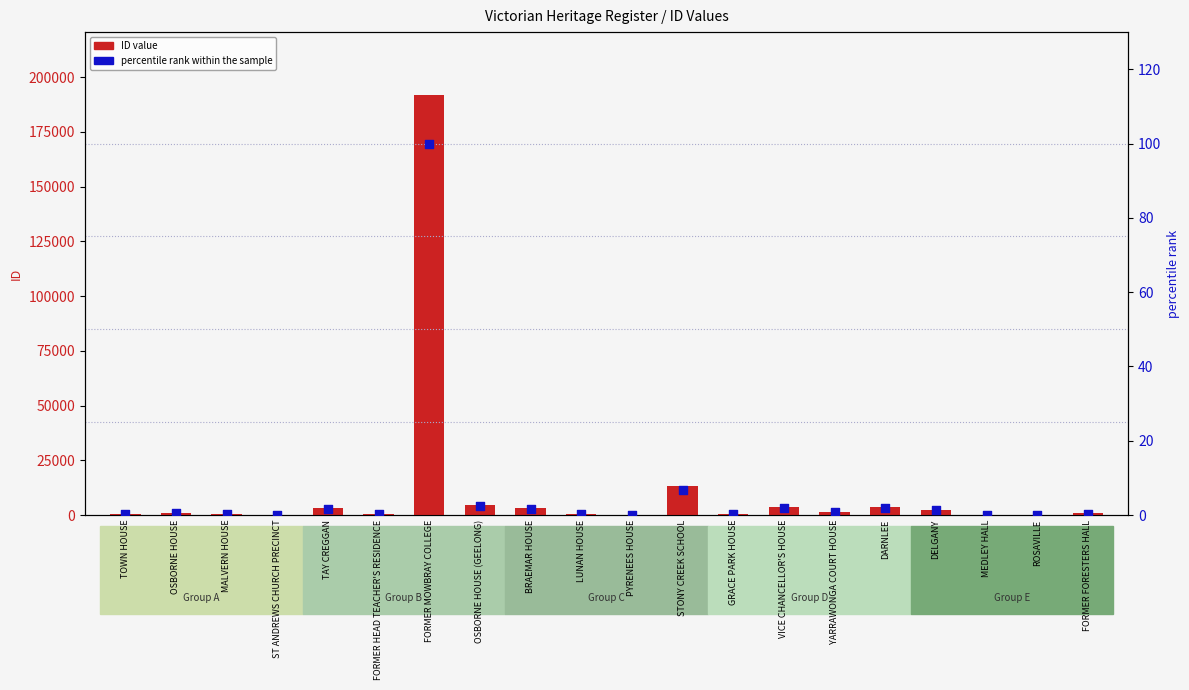

Is the value of percentile rank within the sample at FORMER MOWBRAY COLLEGE greater than the value of ID value at MALVERN HOUSE?

No